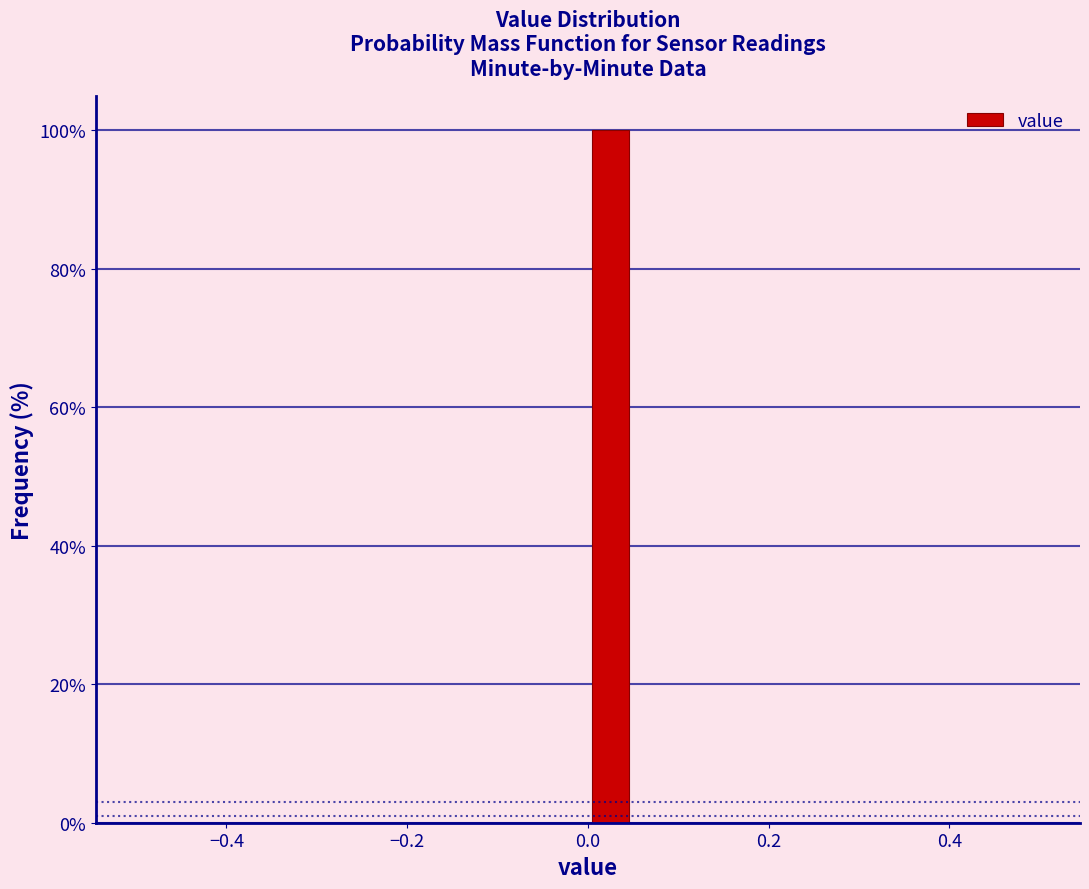

Around what value on the x-axis is the tallest bar? Give the approximate position of its centre, as read against the axis.

0.02